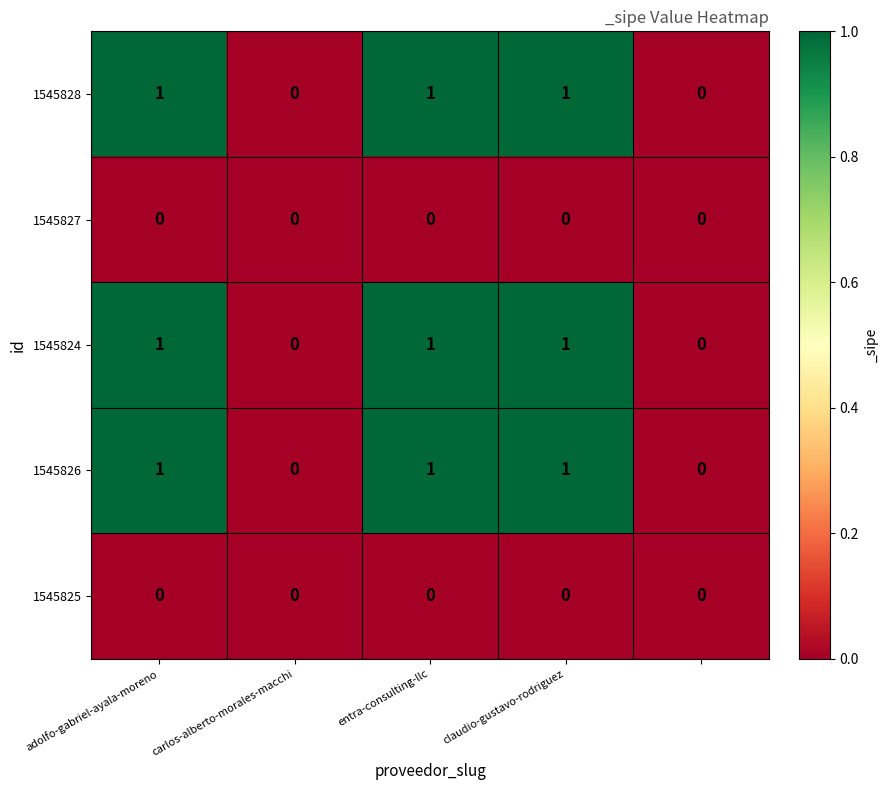

What is the sum of all 1545826 values?

3